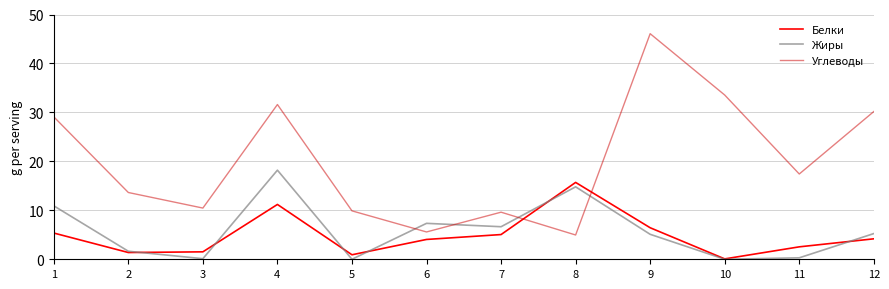

True or false: Белки and Углеводы cross at least once.

True